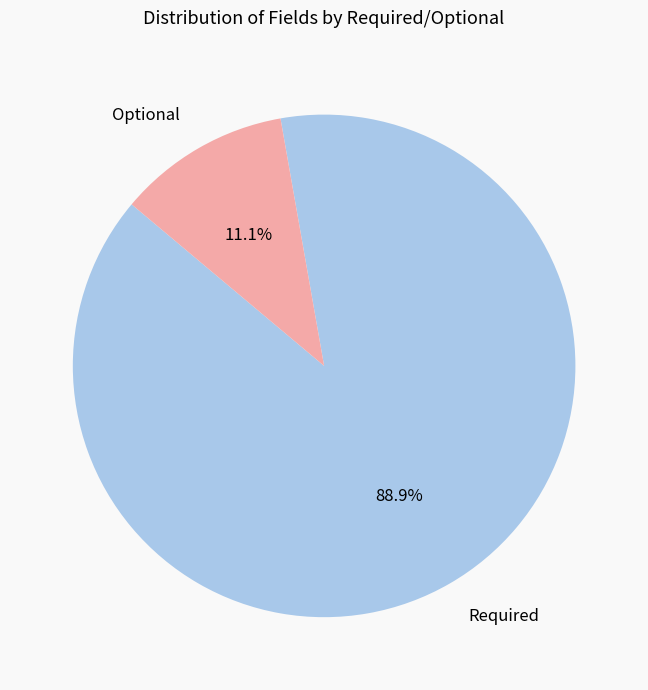

Approximately how many times larger is the value at Required compared to Optional?

8.0